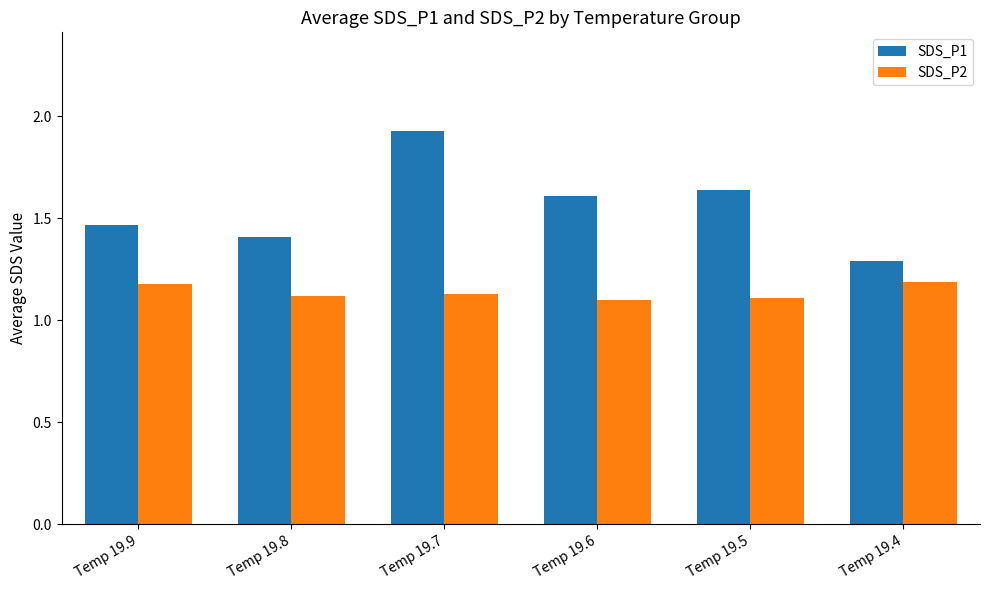

What are all the series names shown in the legend?

SDS_P1, SDS_P2